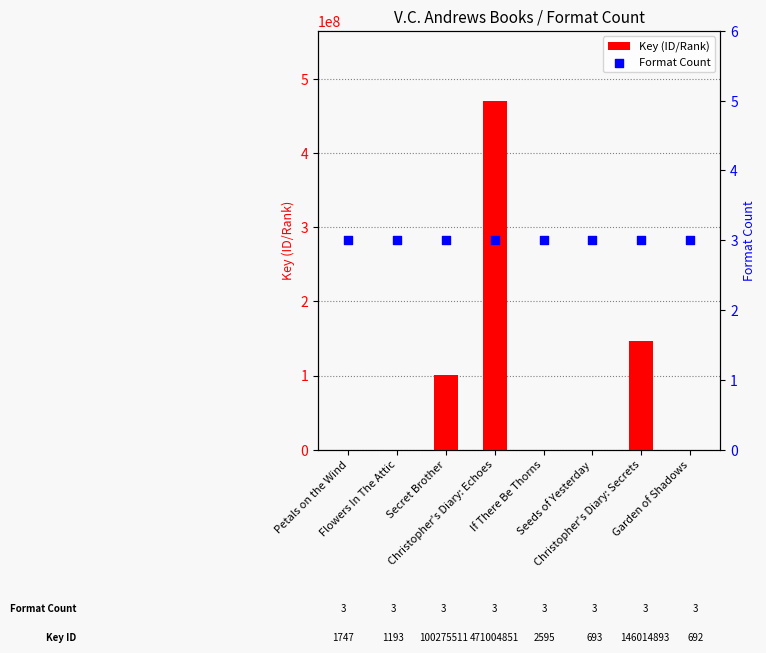

Which series contains the lowest Y value?

Format Count